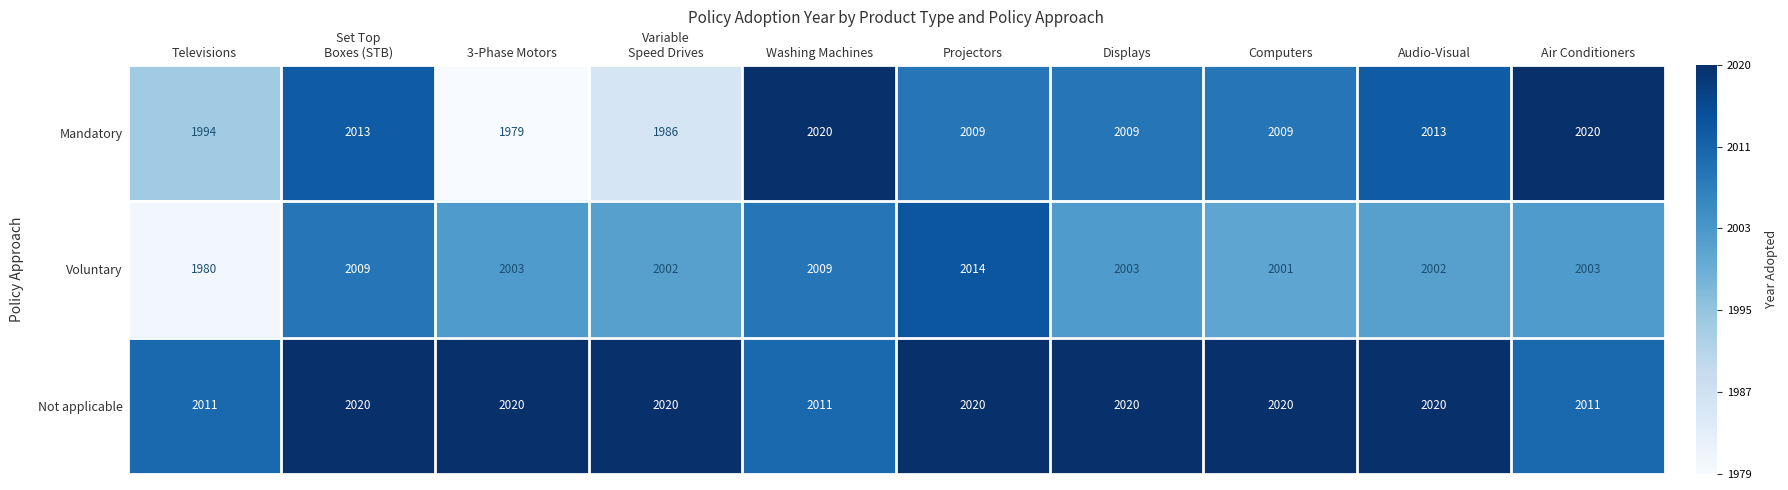

The value of Voluntary at 3-Phase Motors is 2003. True or false?

True